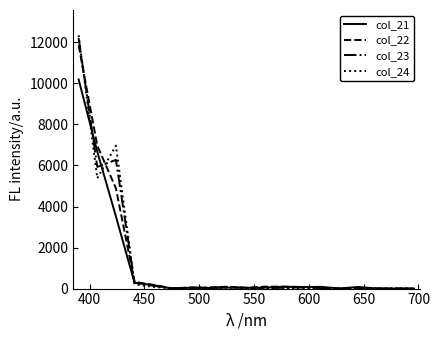

Which series has the widest spread of values?

col_24